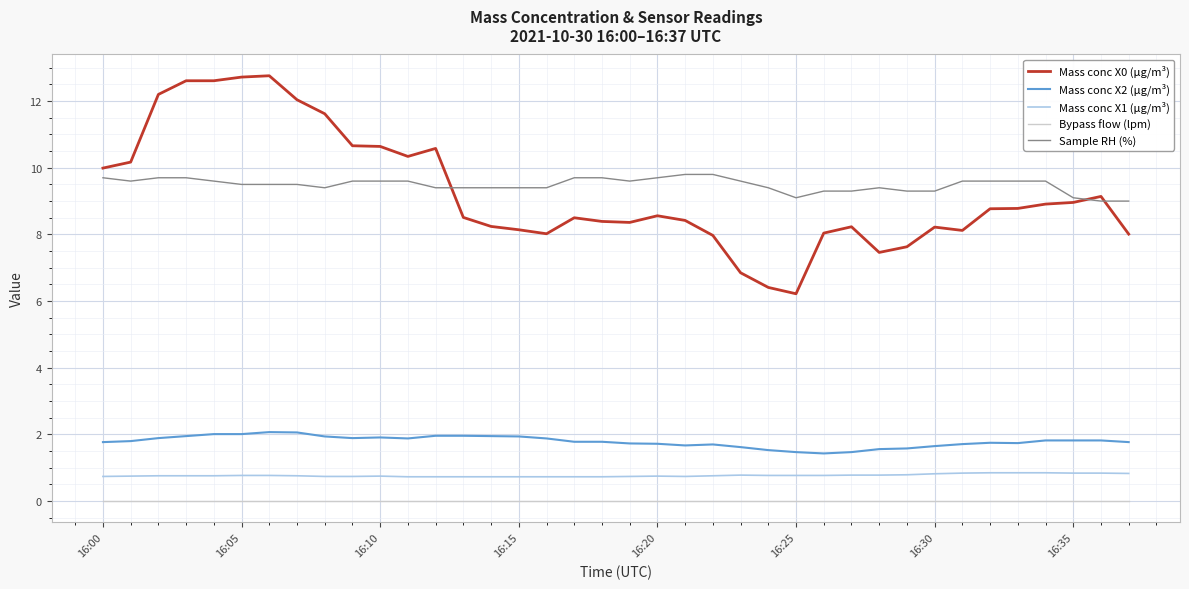

Is this an area chart (filled region under the line)?

No